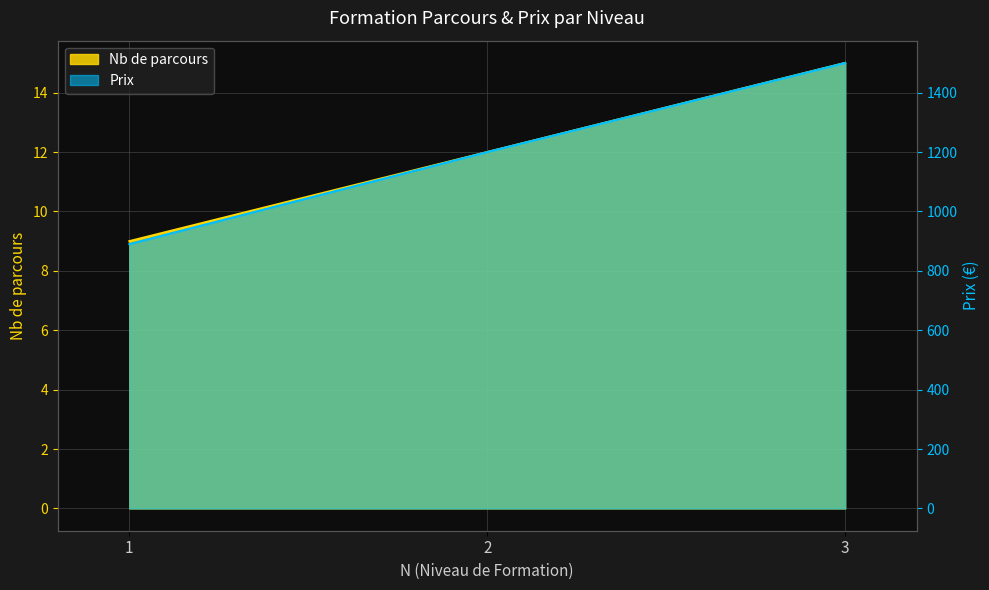

At 2, list the series in order from smallest to largest.

Nb de parcours, Prix